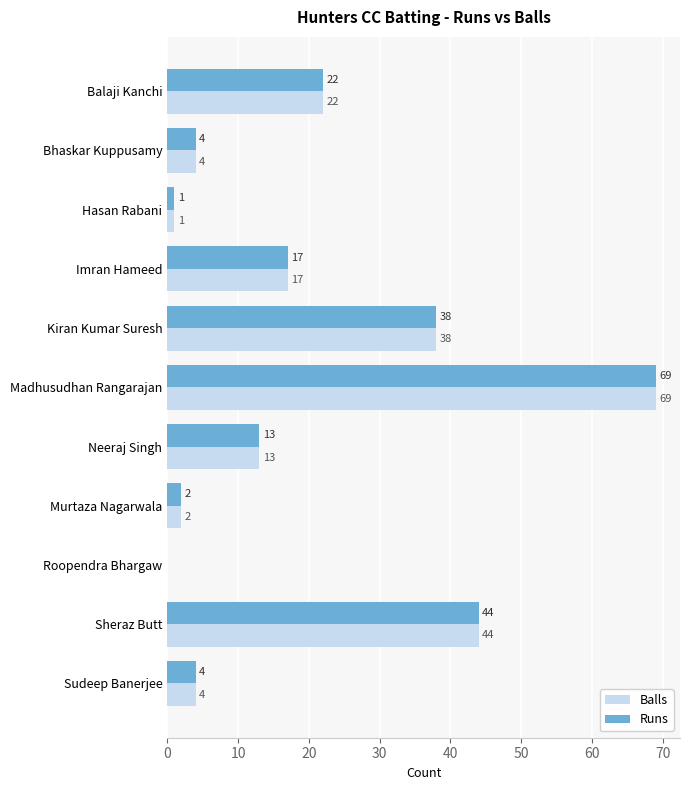

At which label does Balls reach its peak?

Madhusudhan Rangarajan